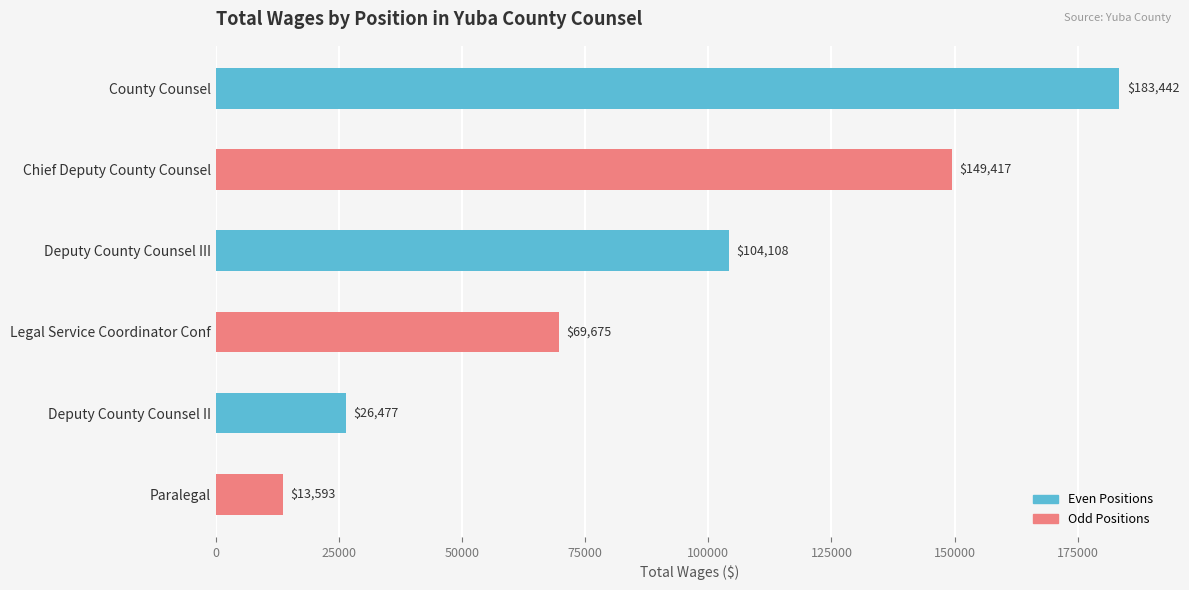

Rank the categories by value from lowest to highest.

Paralegal, Deputy County Counsel II, Legal Service Coordinator Conf, Deputy County Counsel III, Chief Deputy County Counsel, County Counsel